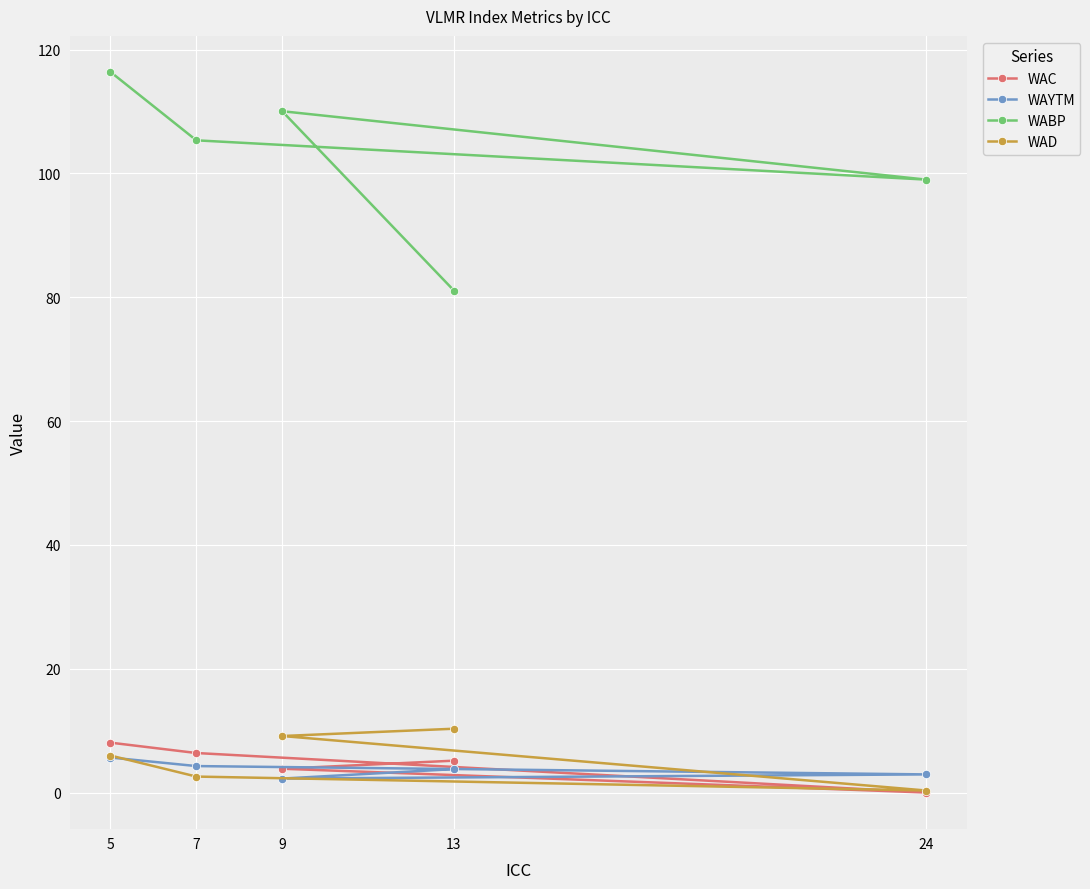

What are all the series names shown in the legend?

WAC, WAYTM, WABP, WAD